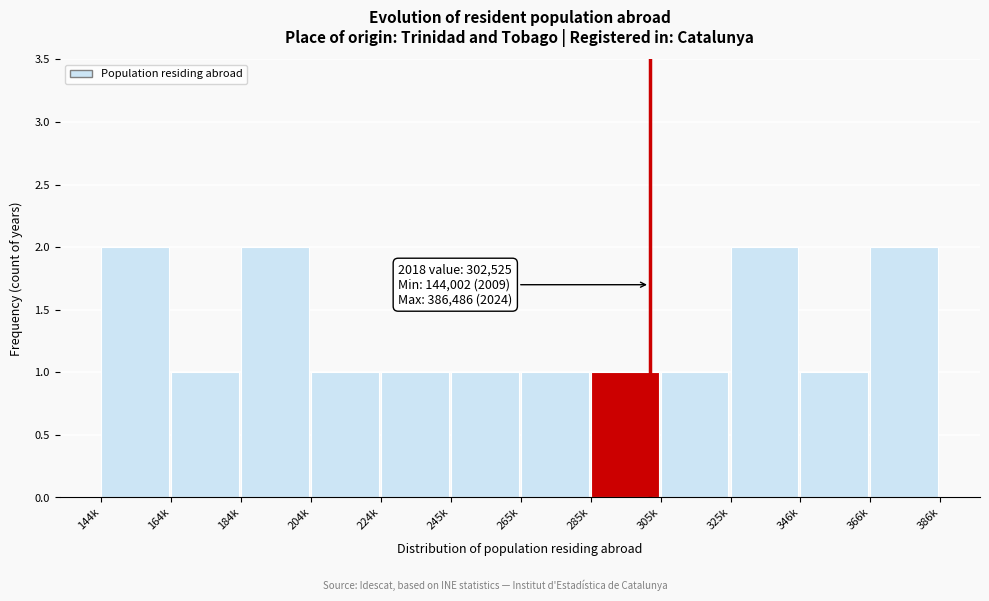

Reading left to right, list all the values displayed in this chart.

2	1	2	1	1	1	1	1	1	2	1	2